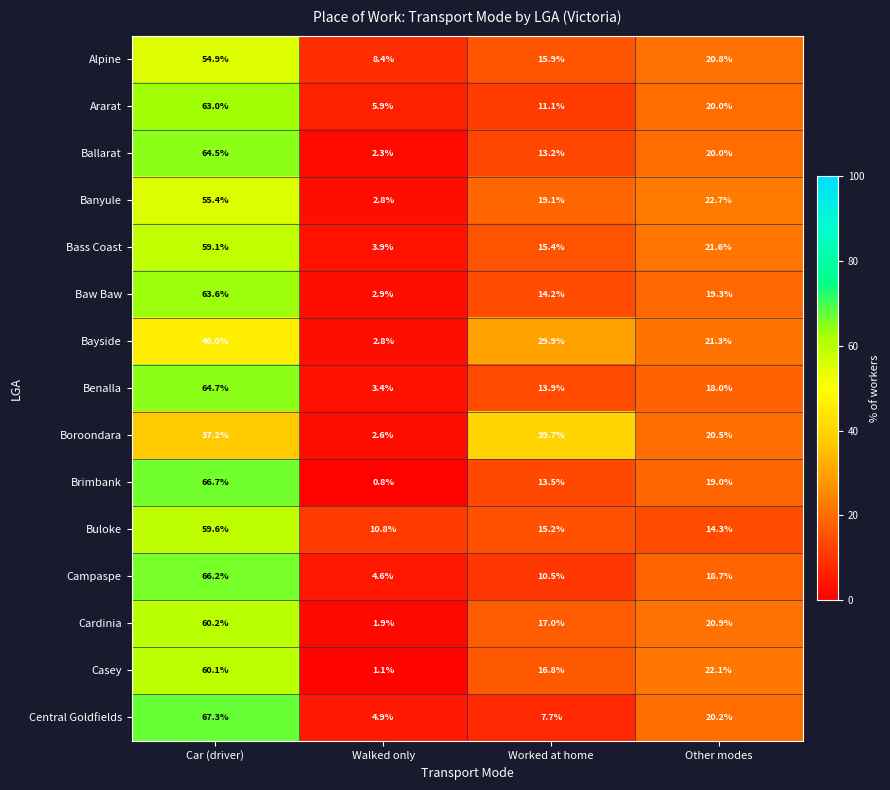

At which category is the sum across all series the highest?

Car (driver)